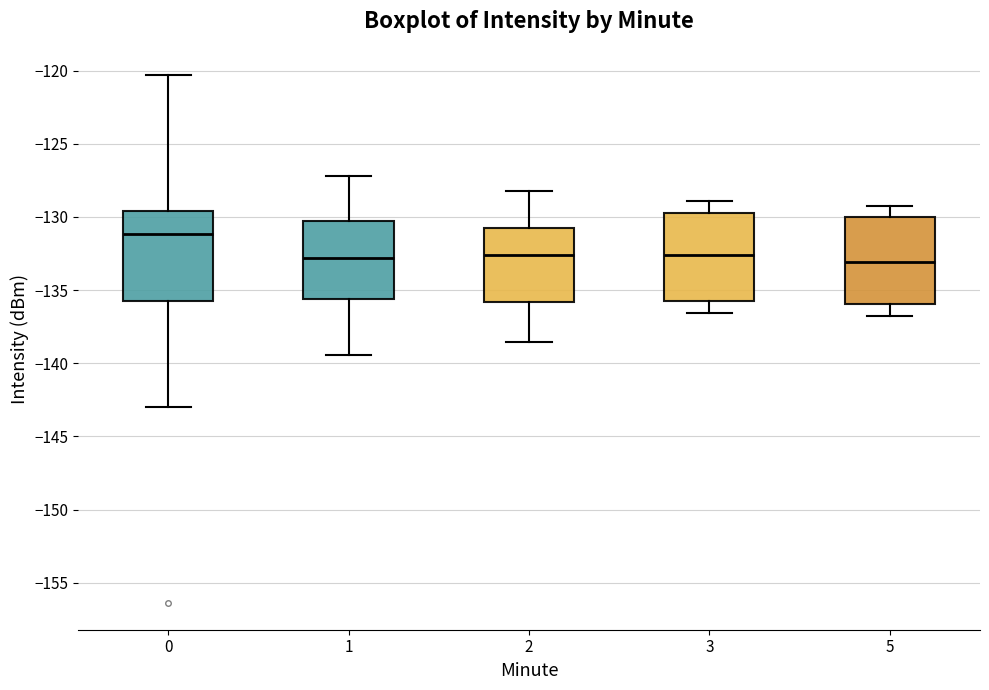

Reading left to right, read every box against the y-axis: the position of its median line, the range the box covers, and the ends of its whiskers. The values are not printed on the chart, so give them approximately, as read against the axis.

0: median -131.0, box -136.0 to -129.5, whiskers -143.0 to -120.5
1: median -133.0, box -135.5 to -130.5, whiskers -139.5 to -127.0
2: median -132.5, box -136.0 to -131.0, whiskers -138.5 to -128.0
3: median -132.5, box -136.0 to -129.5, whiskers -136.5 to -129.0
5: median -133.0, box -136.0 to -130.0, whiskers -137.0 to -129.0